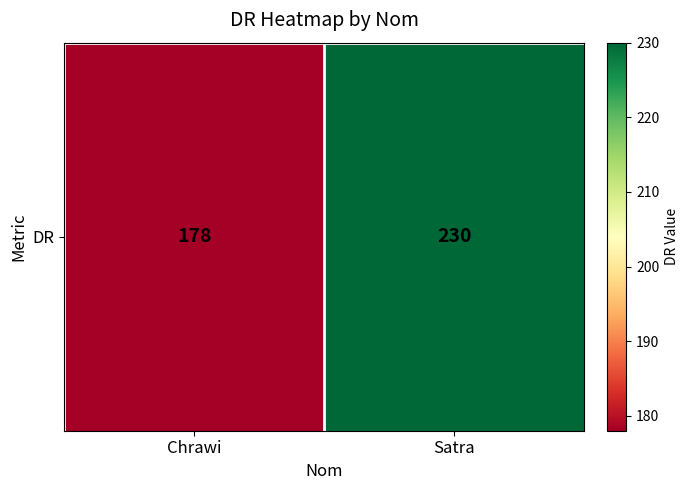

What value does the data have at Chrawi, to the nearest 5?

180